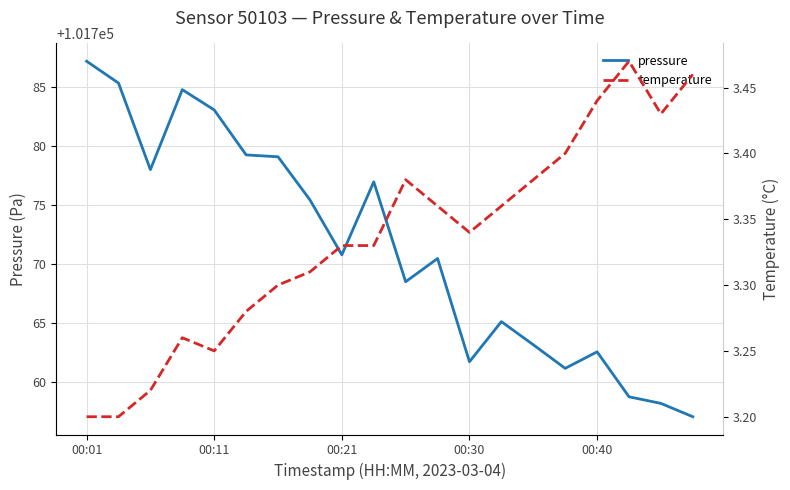

Reading left to right, list all the values displayed in this chart.

pressure: 101787.2	101785.3	101778.0	101784.8	101783.0	101779.2	101779.1	101775.4	101770.8	101776.9	101768.5	101770.4	101761.7	101765.1	101763.1	101761.1	101762.5	101758.7	101758.2	101757.0
temperature: 3.2	3.2	3.2	3.3	3.2	3.3	3.3	3.3	3.3	3.3	3.4	3.4	3.3	3.4	3.4	3.4	3.4	3.5	3.4	3.5